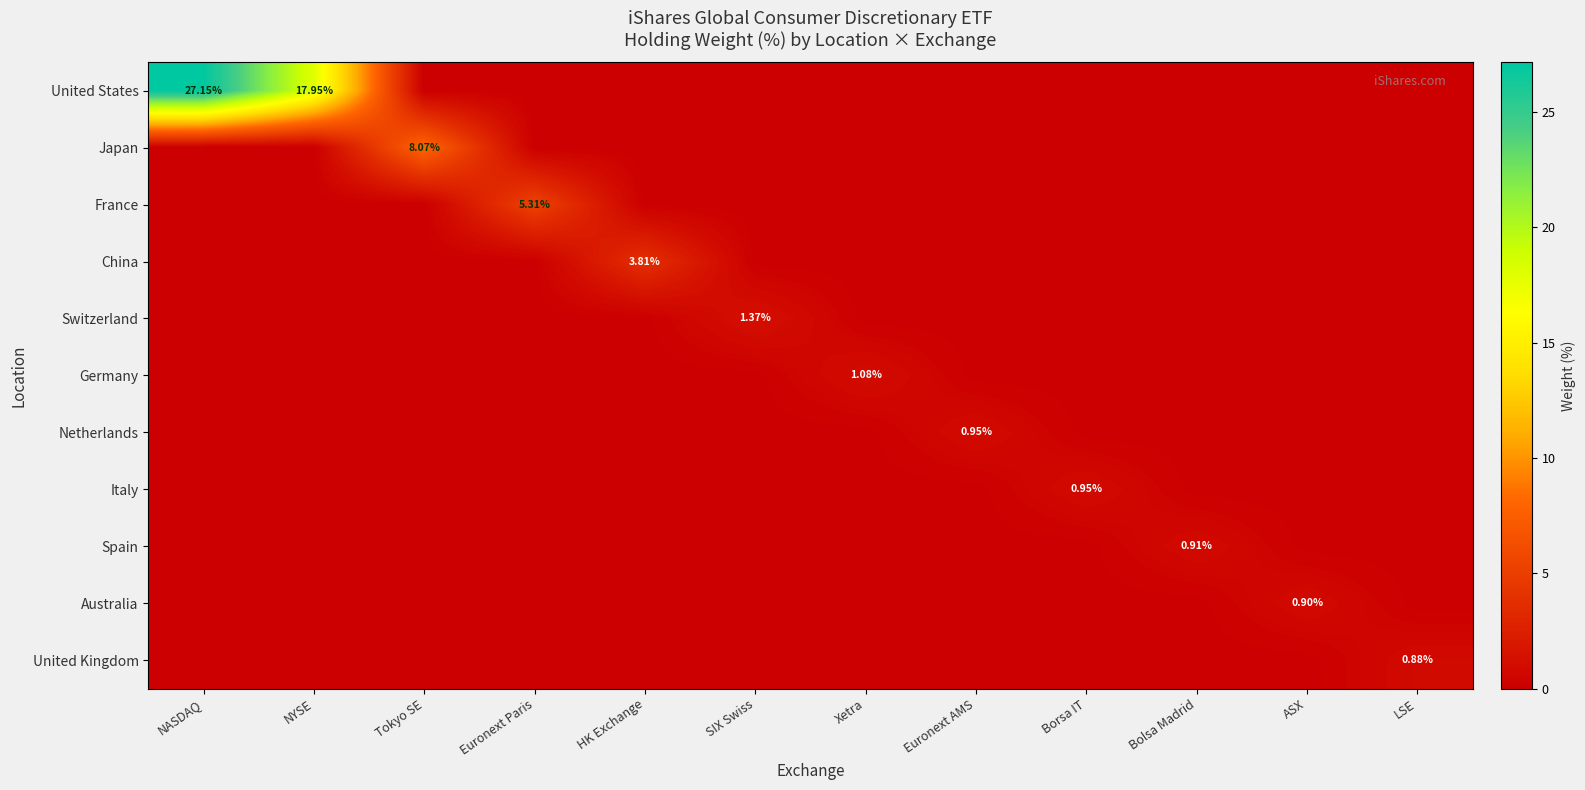

How many values in Germany are above zero?

1